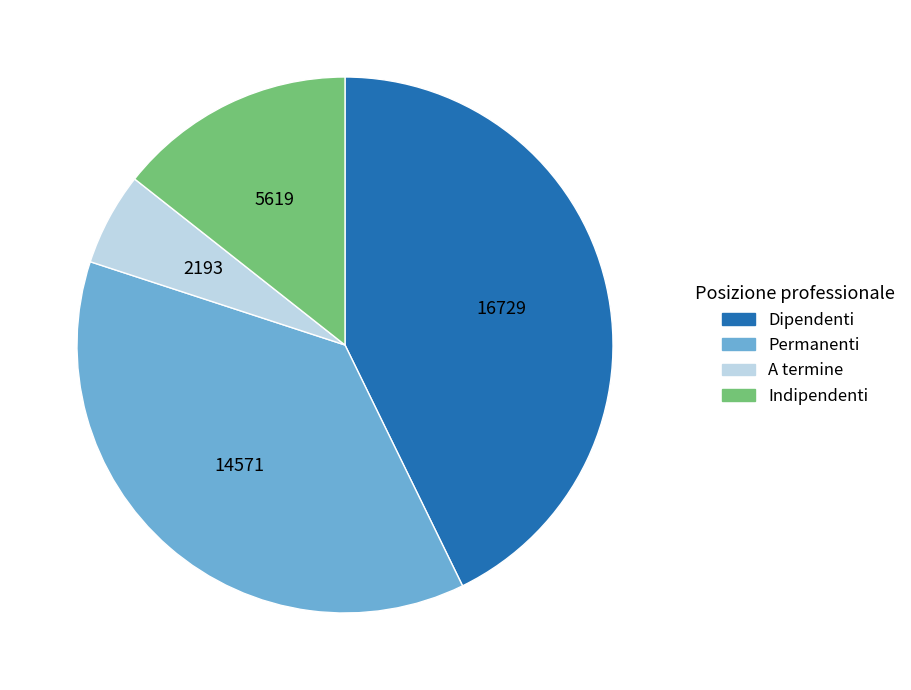

How many segments does this pie chart have?

4